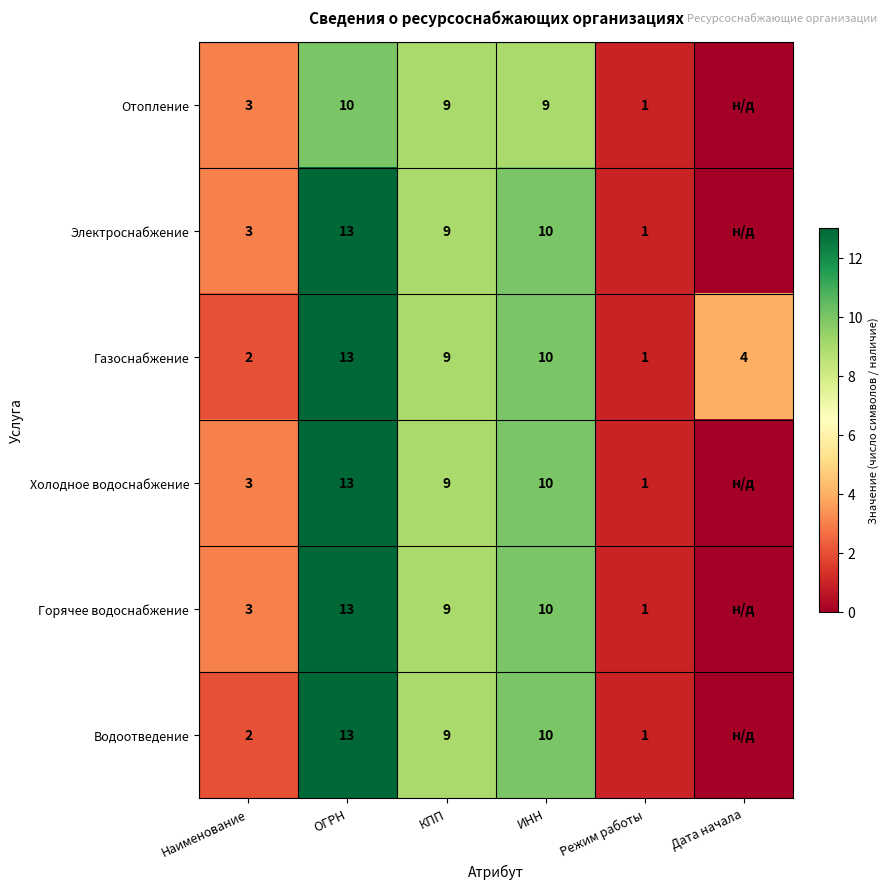

What is the sum of the Электроснабжение values at Режим работы and ОГРН?

14